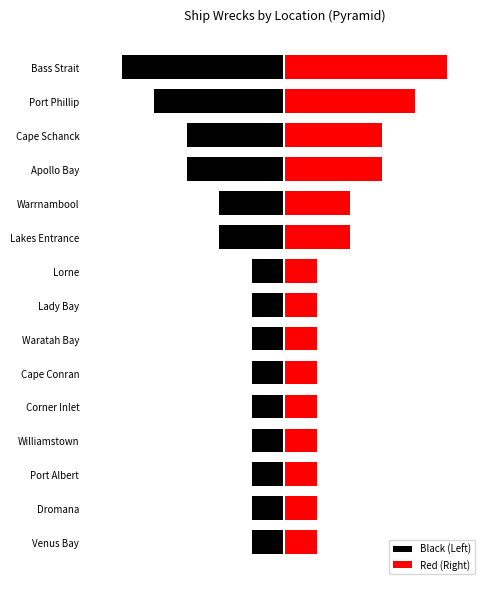

What is the approximate value of Black (Left) at Port Phillip?

-4